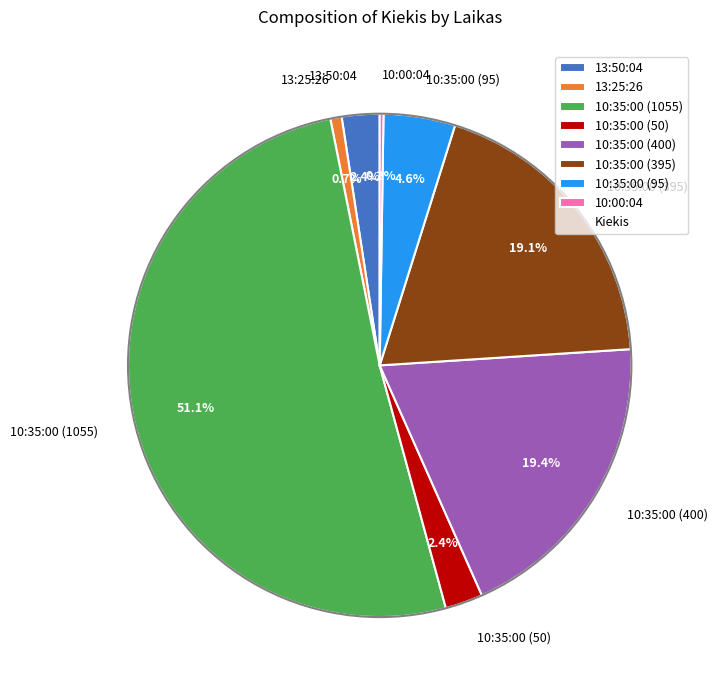

What is the majority slice?

10:35:00 (1055)